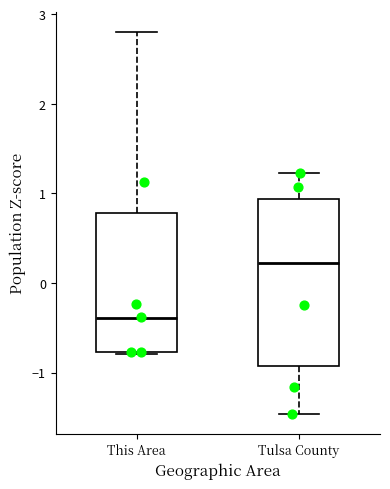

Where does the median line of the box for This Area sit on the y-axis? The values are not printed on the chart, so give them approximately, as read against the axis.

-0.4